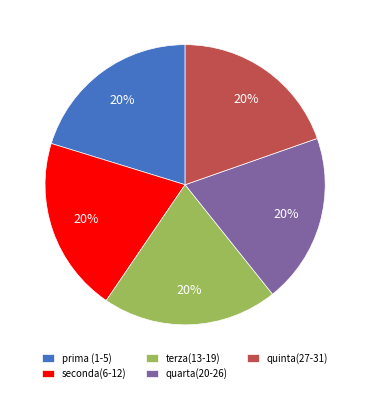

Does quarta(20-26) represent more than half of the total?

No